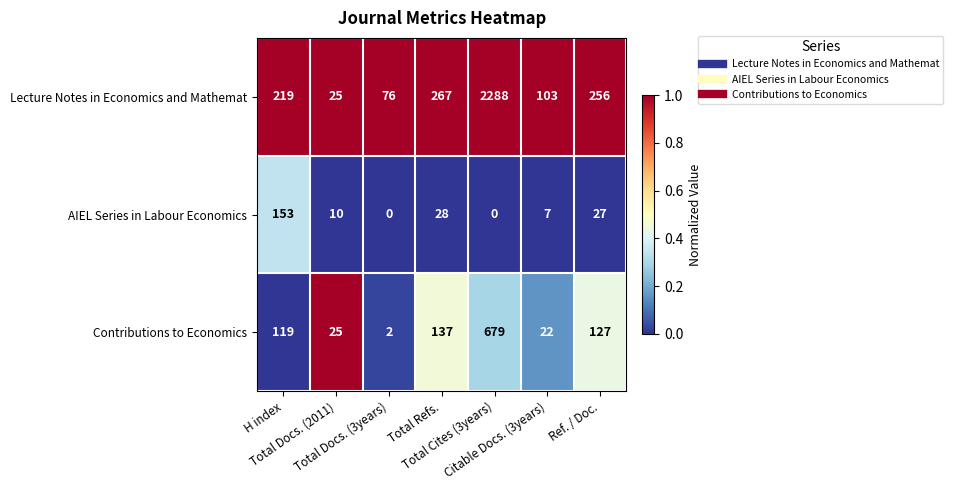

What is the total value across all series at Ref. / Doc.?

410